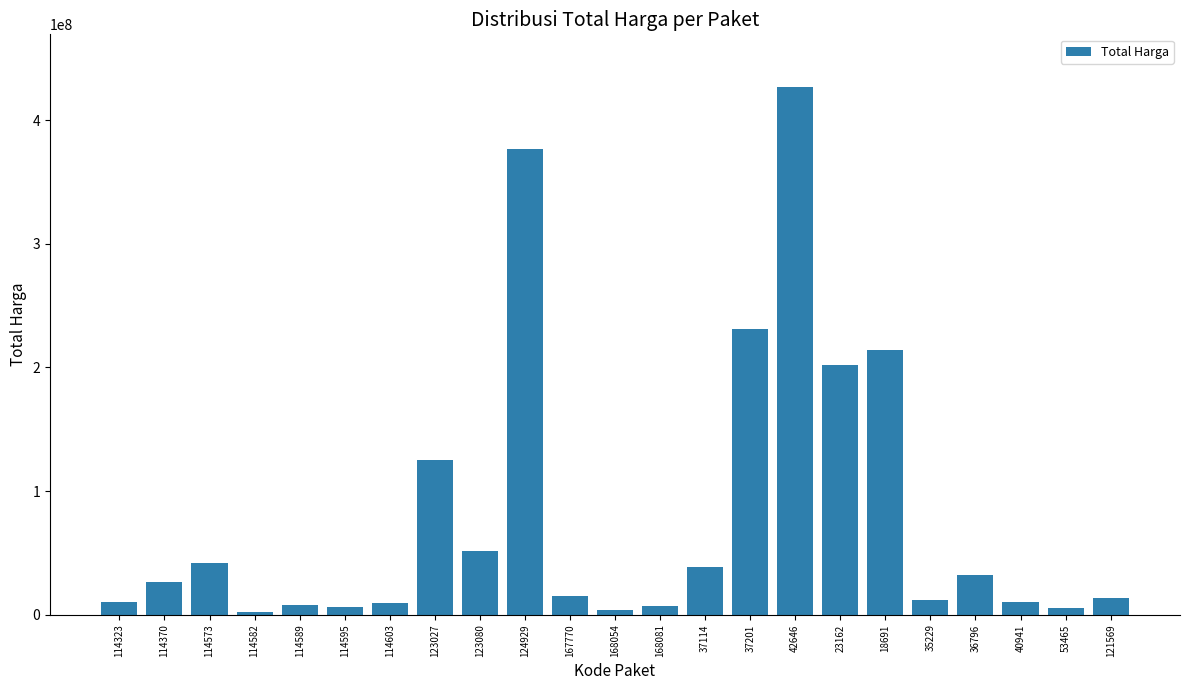

What is the label of the 23rd bar from the right?

114323